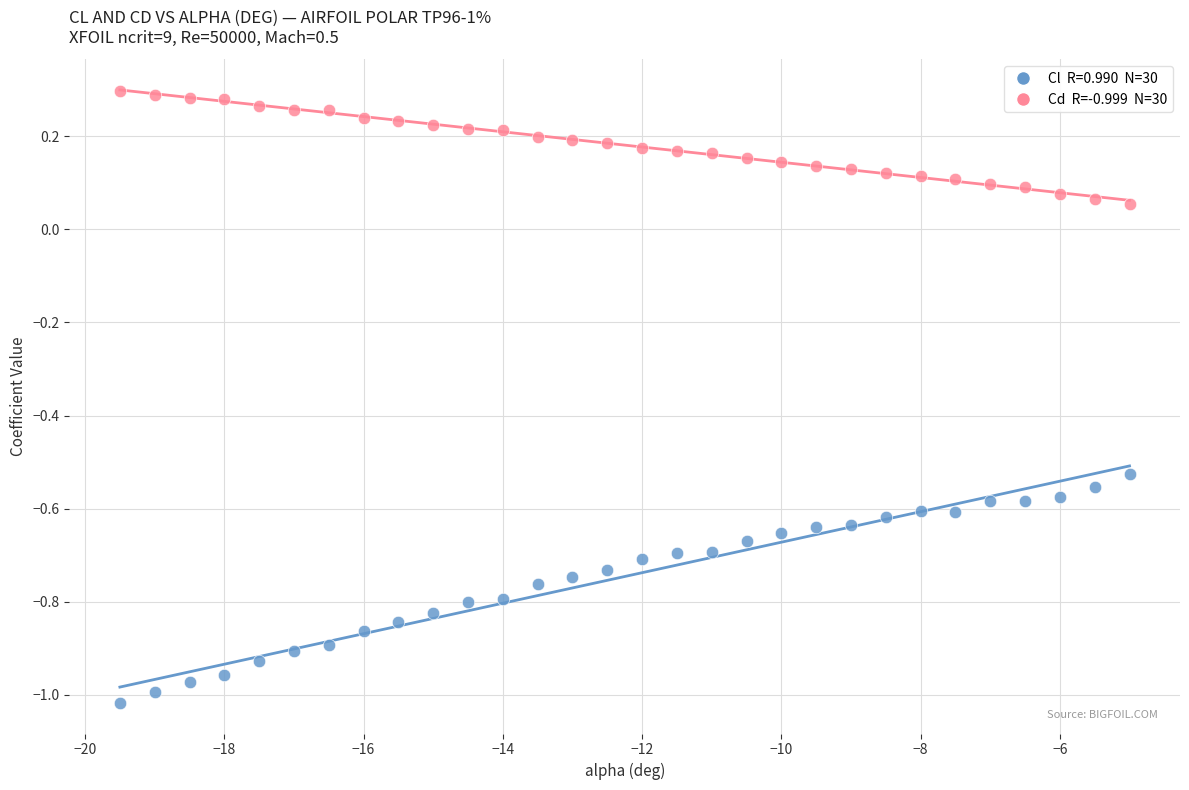

Across all data points, what is the range of Y values (max minus min)?

1.3